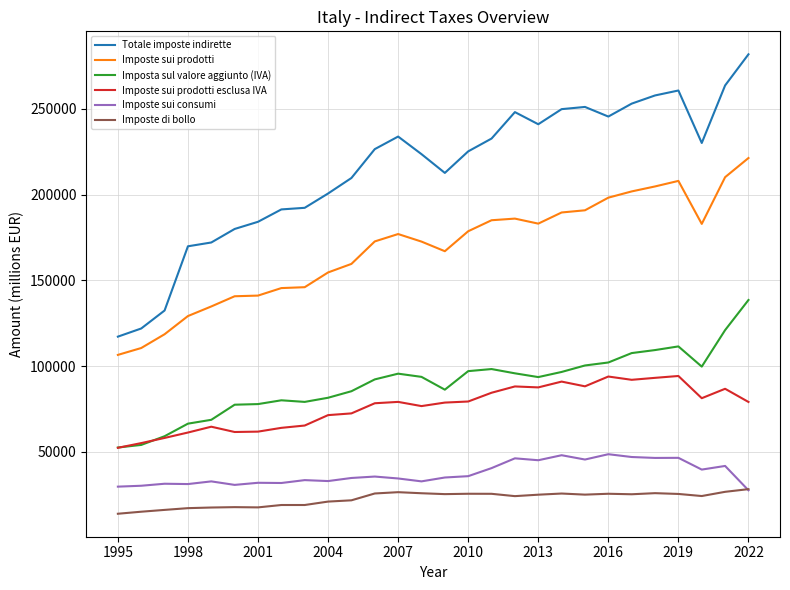

Which series has the largest range (max minus min)?

Totale imposte indirette